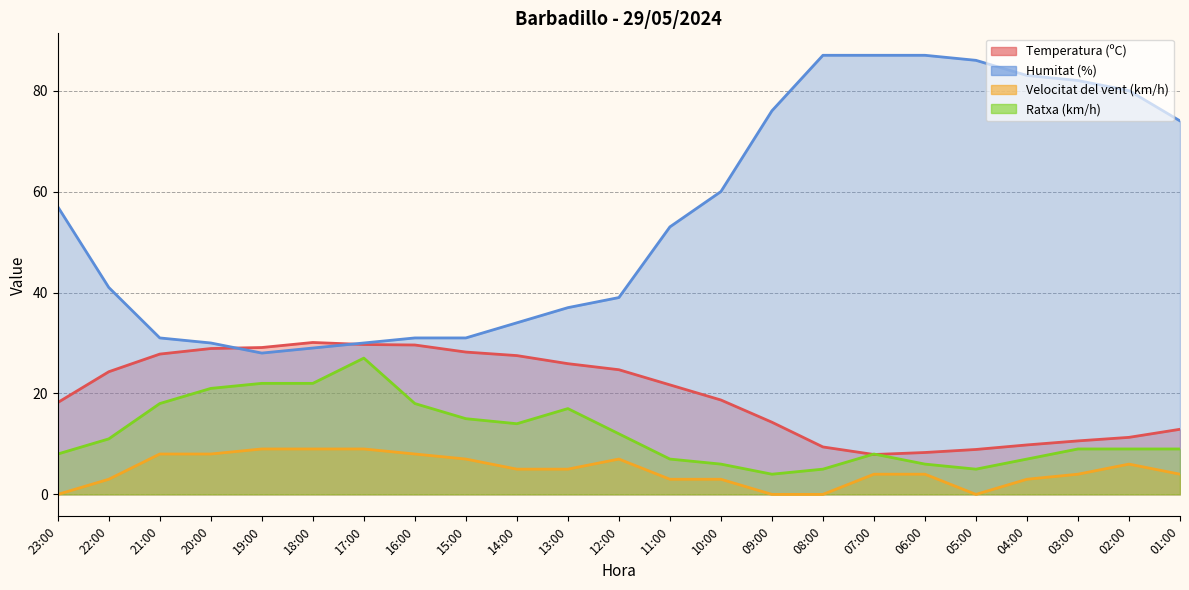

Reading left to right, extract all data points from this chart.

Temperatura (ºC): 23:00=18.2	22:00=24.3	21:00=27.8	20:00=28.9	19:00=29.1	18:00=30.1	17:00=29.7	16:00=29.6	15:00=28.2	14:00=27.5	13:00=25.9	12:00=24.7	11:00=21.7	10:00=18.7	09:00=14.3	08:00=9.4	07:00=7.9	06:00=8.3	05:00=8.9	04:00=9.8	03:00=10.6	02:00=11.3	01:00=12.9
Humitat (%): 23:00=57.0	22:00=41.0	21:00=31.0	20:00=30.0	19:00=28.0	18:00=29.0	17:00=30.0	16:00=31.0	15:00=31.0	14:00=34.0	13:00=37.0	12:00=39.0	11:00=53.0	10:00=60.0	09:00=76.0	08:00=87.0	07:00=87.0	06:00=87.0	05:00=86.0	04:00=83.0	03:00=82.0	02:00=80.0	01:00=74.0
Velocitat del vent (km/h): 23:00=0.0	22:00=3.0	21:00=8.0	20:00=8.0	19:00=9.0	18:00=9.0	17:00=9.0	16:00=8.0	15:00=7.0	14:00=5.0	13:00=5.0	12:00=7.0	11:00=3.0	10:00=3.0	09:00=0.0	08:00=0.0	07:00=4.0	06:00=4.0	05:00=0.0	04:00=3.0	03:00=4.0	02:00=6.0	01:00=4.0
Ratxa (km/h): 23:00=8.0	22:00=11.0	21:00=18.0	20:00=21.0	19:00=22.0	18:00=22.0	17:00=27.0	16:00=18.0	15:00=15.0	14:00=14.0	13:00=17.0	12:00=12.0	11:00=7.0	10:00=6.0	09:00=4.0	08:00=5.0	07:00=8.0	06:00=6.0	05:00=5.0	04:00=7.0	03:00=9.0	02:00=9.0	01:00=9.0